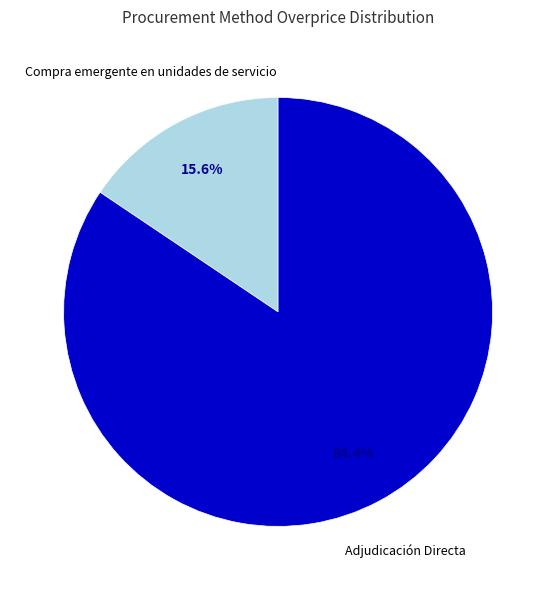

True or false: Compra emergente en unidades de servicio accounts for 7% of the total.

False